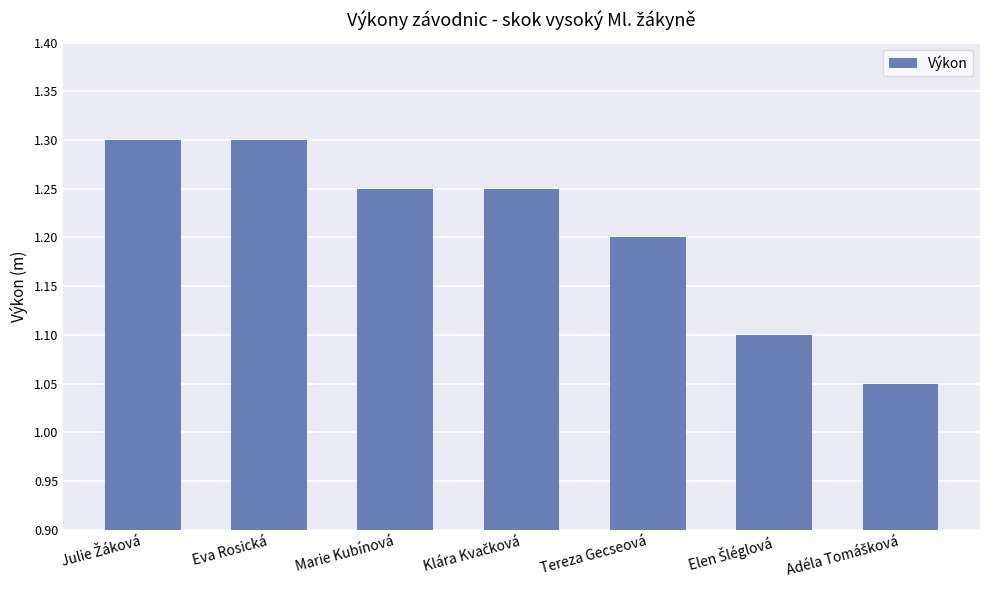

Is it true that the value at Tereza Gecseová is 1.2?

True